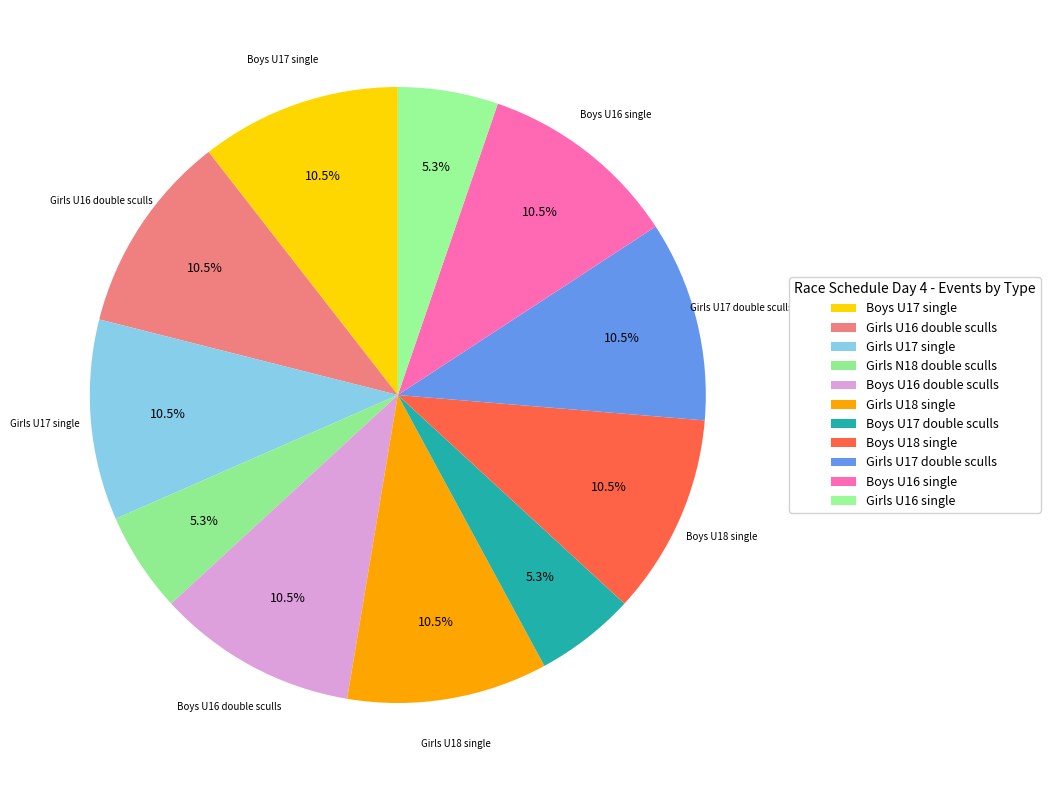

What percentage do Boys U16 double sculls and Girls U16 single together represent?

15.8%